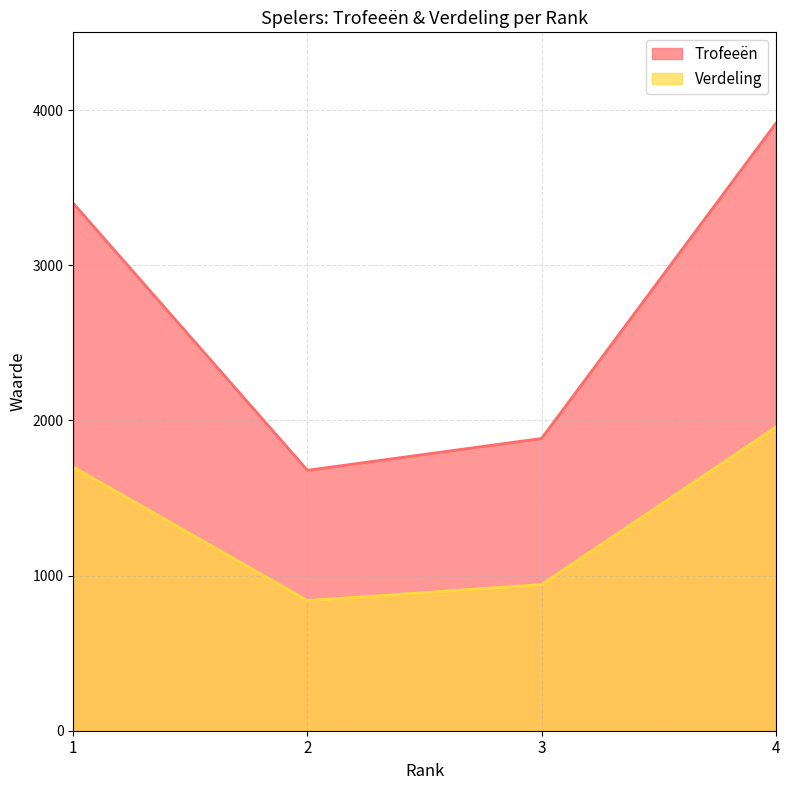

What is the difference between the maximum and minimum values in the Verdeling series?

1118